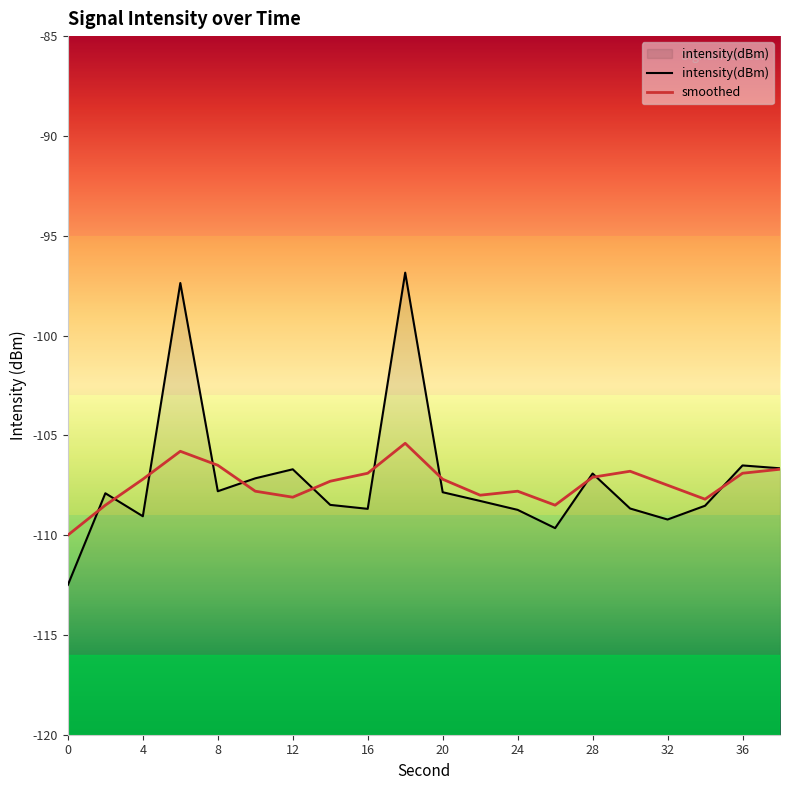

Does the chart have visible grid lines?

No